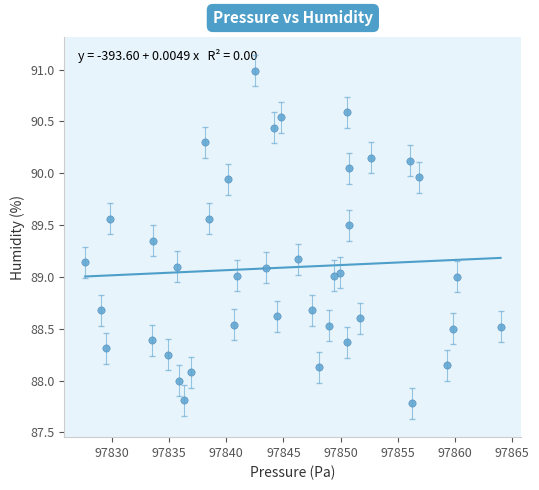

What is the range of Y values (max minus min)?

3.2